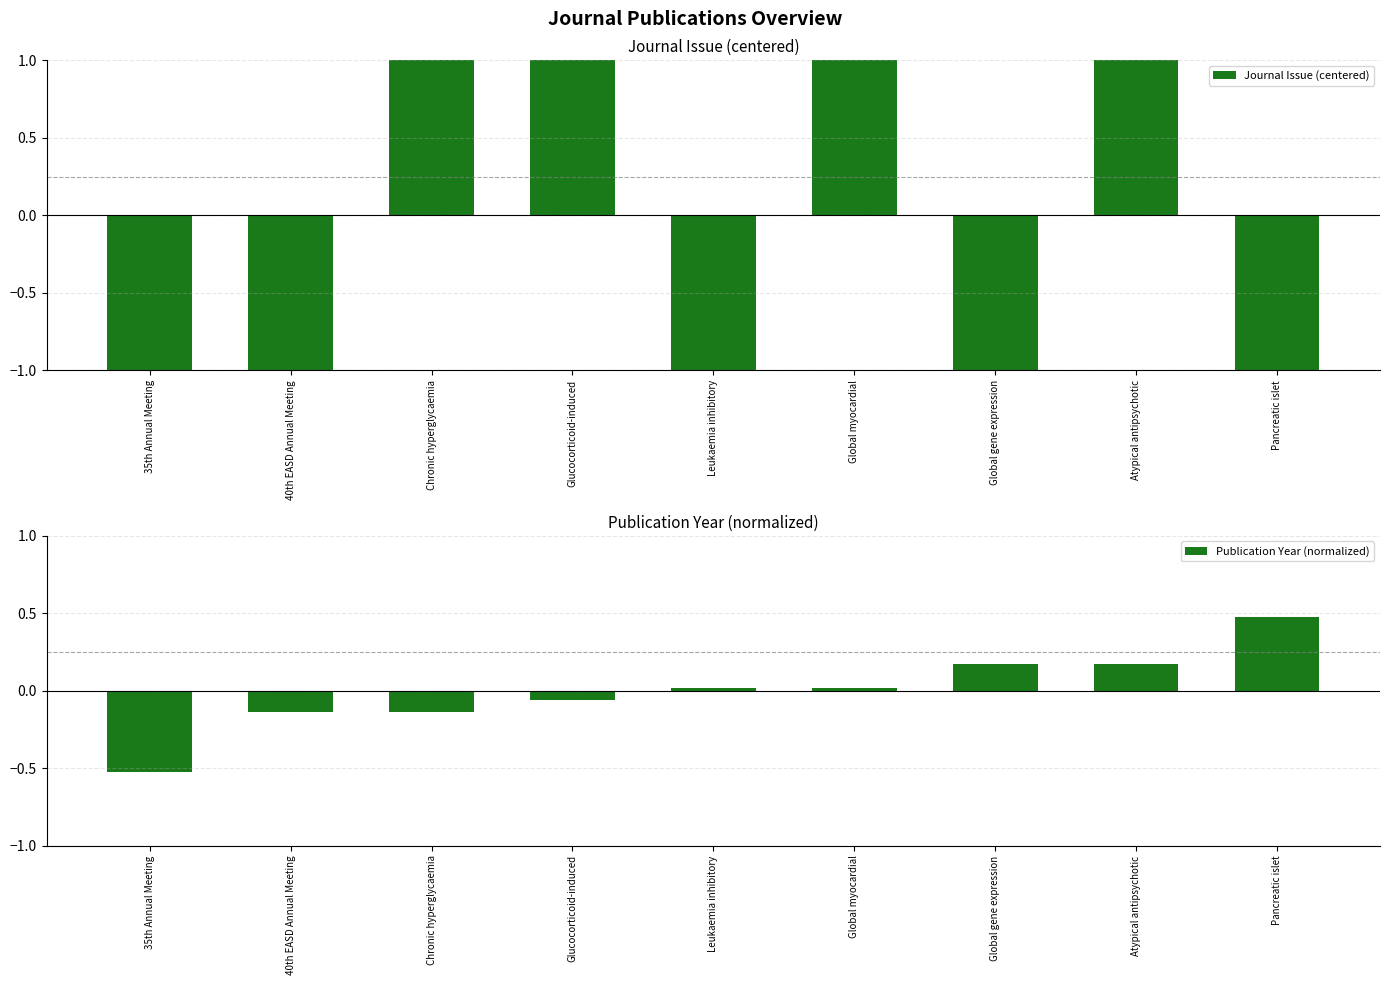

True or false: Journal Issue (centered) has a value of -0.5 at Leukaemia inhibitory.

False